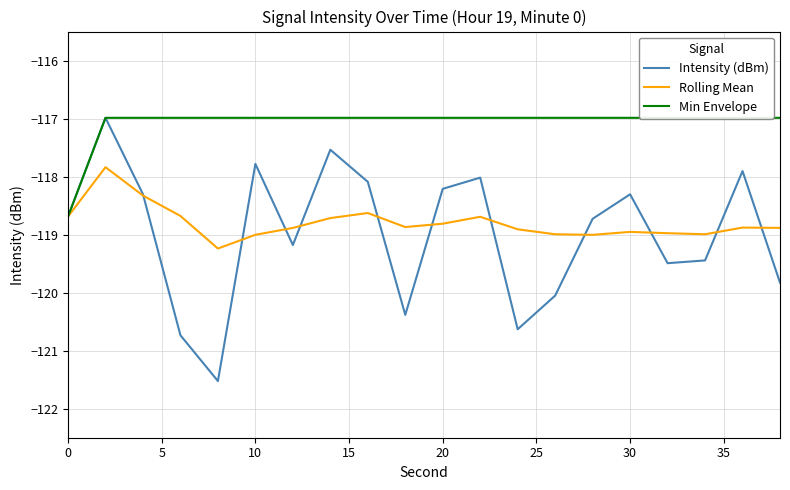

What is the minimum value for Intensity (dBm)?

-121.5